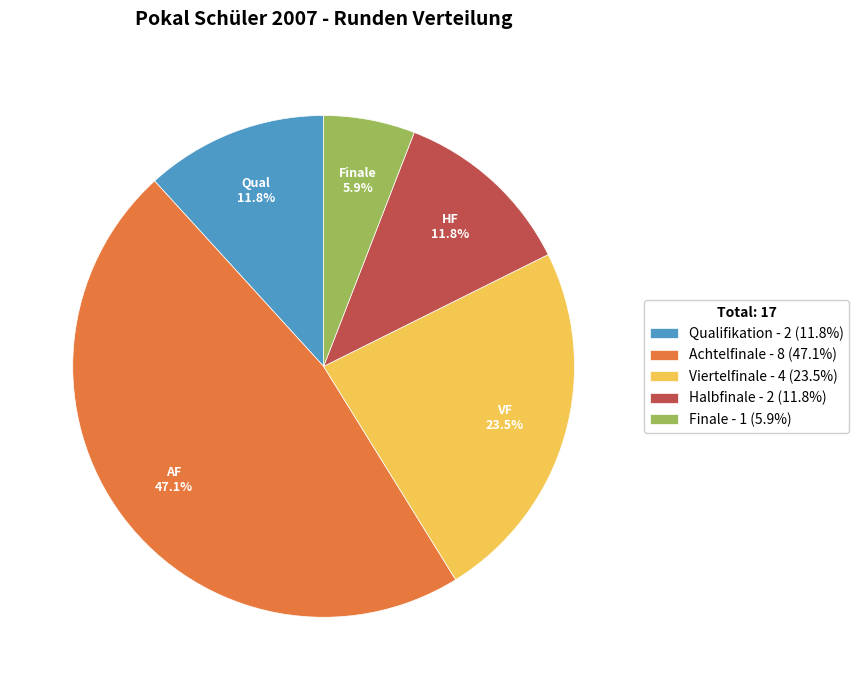

Is there any slice that represents more than half of the pie?

No